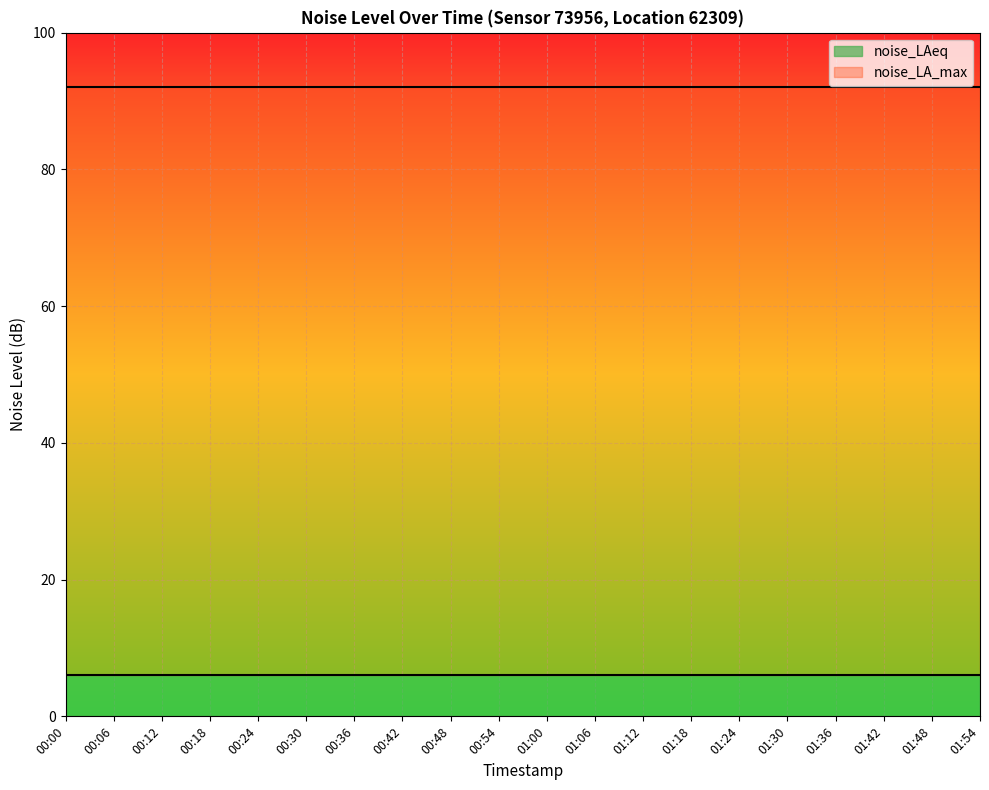

What is the label of the 19th point from the left?

01:48